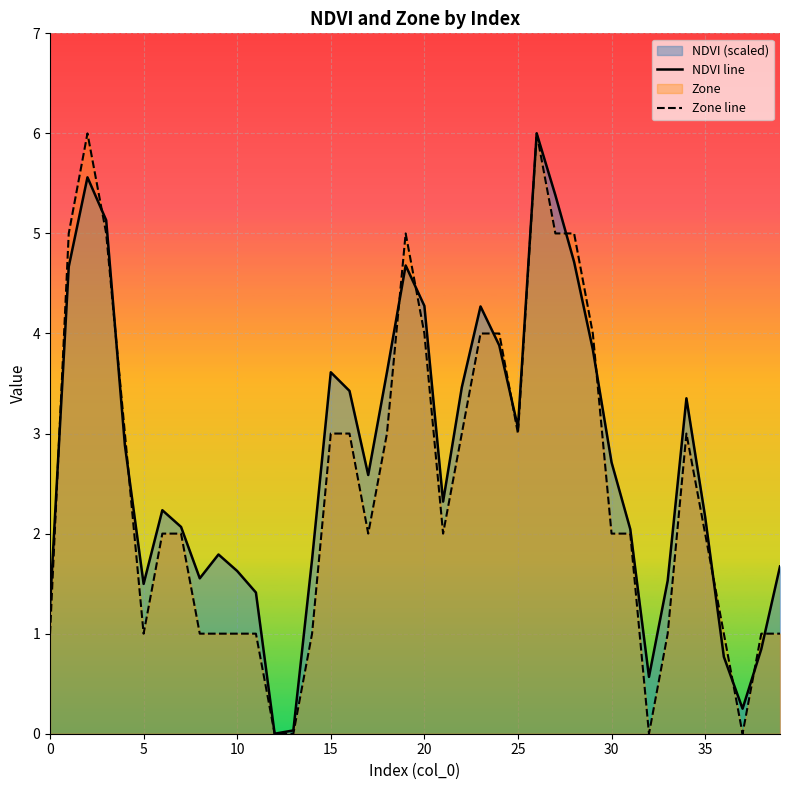

Which series ends up on top after the final intersection of Zone line and NDVI line?

NDVI line